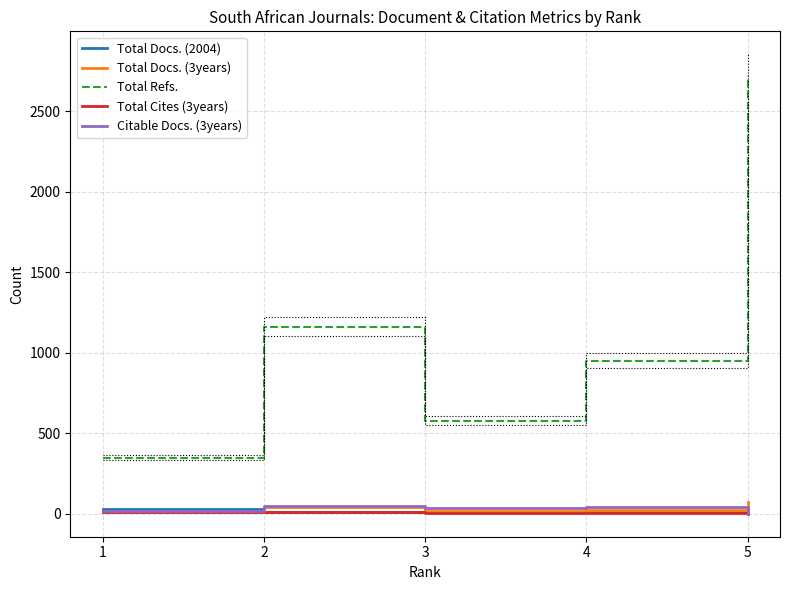

What is the minimum value for Total Docs. (3years)?

9